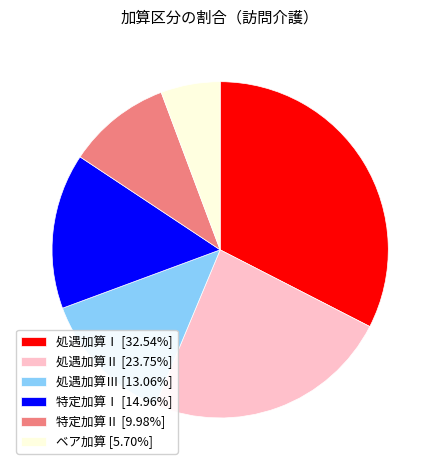

How many segments does this pie chart have?

6